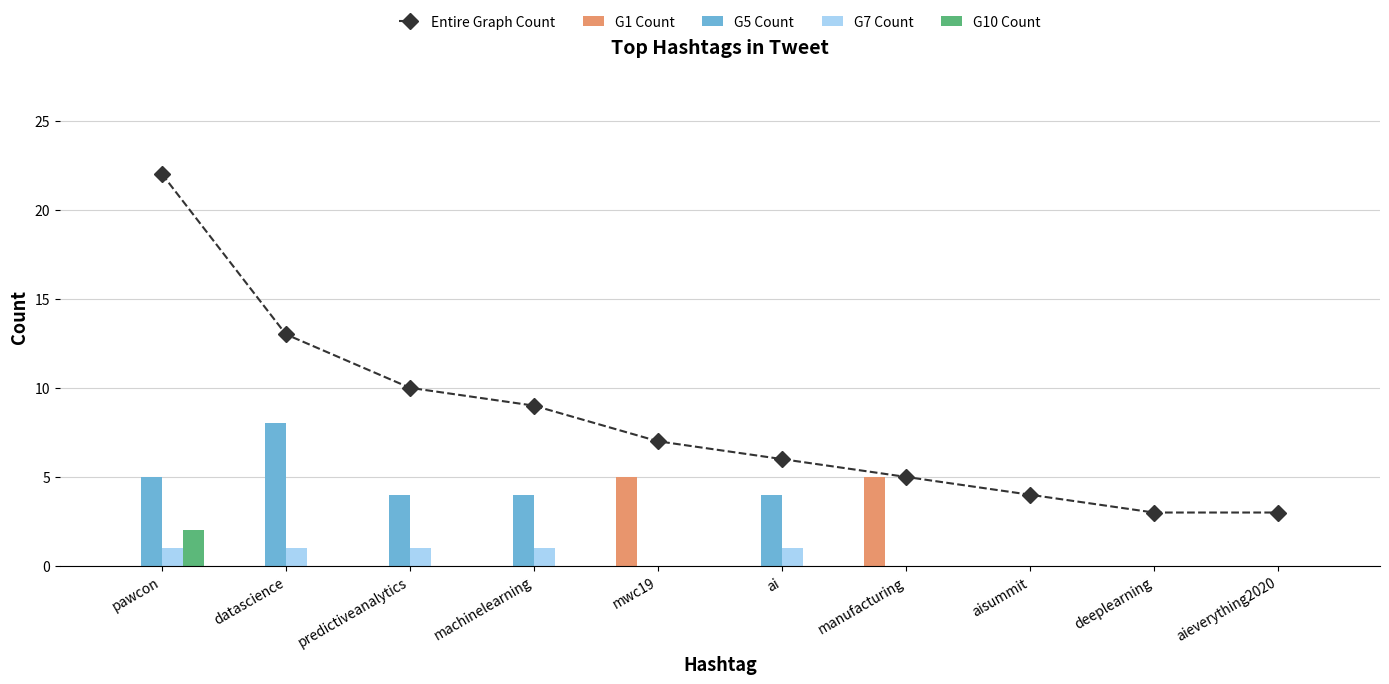

Which series has the largest range (max minus min)?

Entire Graph Count